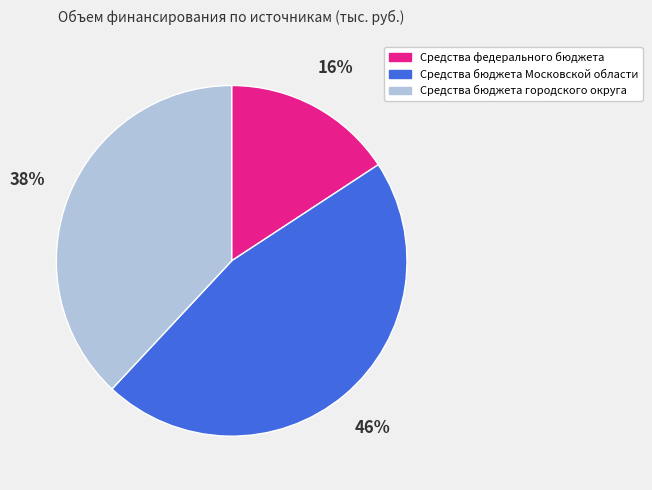

To the nearest percent, what is the average slice percentage?

33%